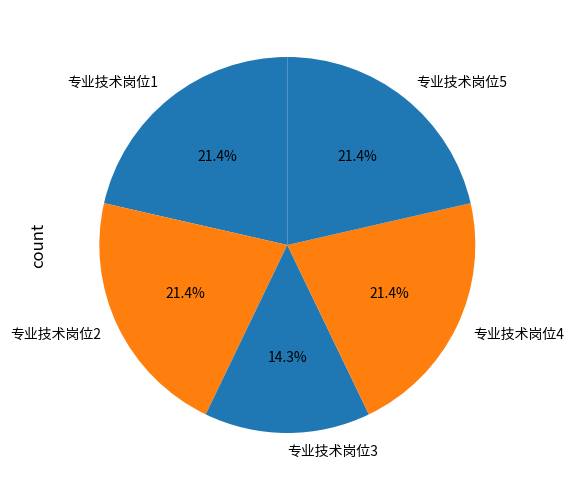

What percentage is NOT represented by 专业技术岗位1?

78.6%